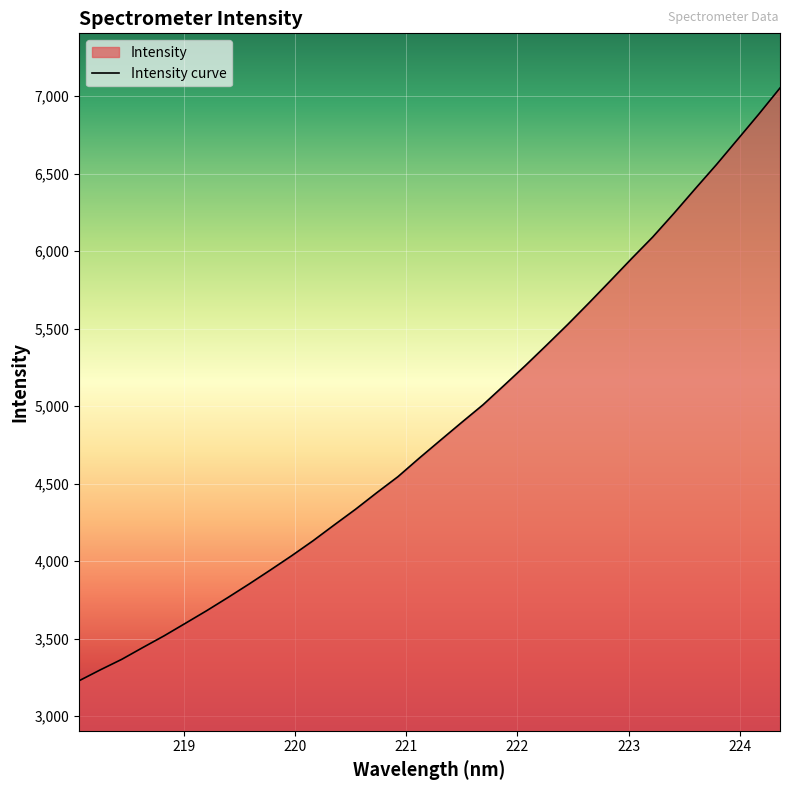

What is the maximum value shown in the chart?

7052.3